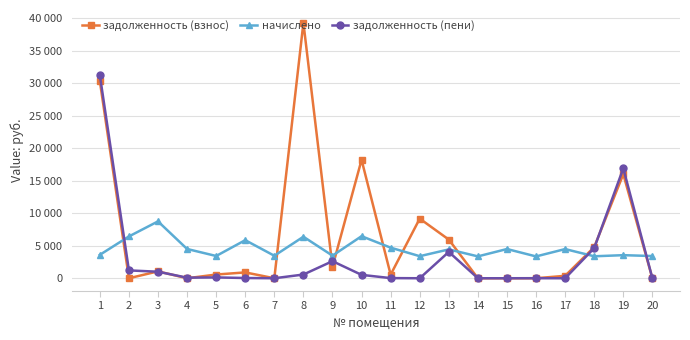

Does the chart display data point markers on the line(s)?

Yes